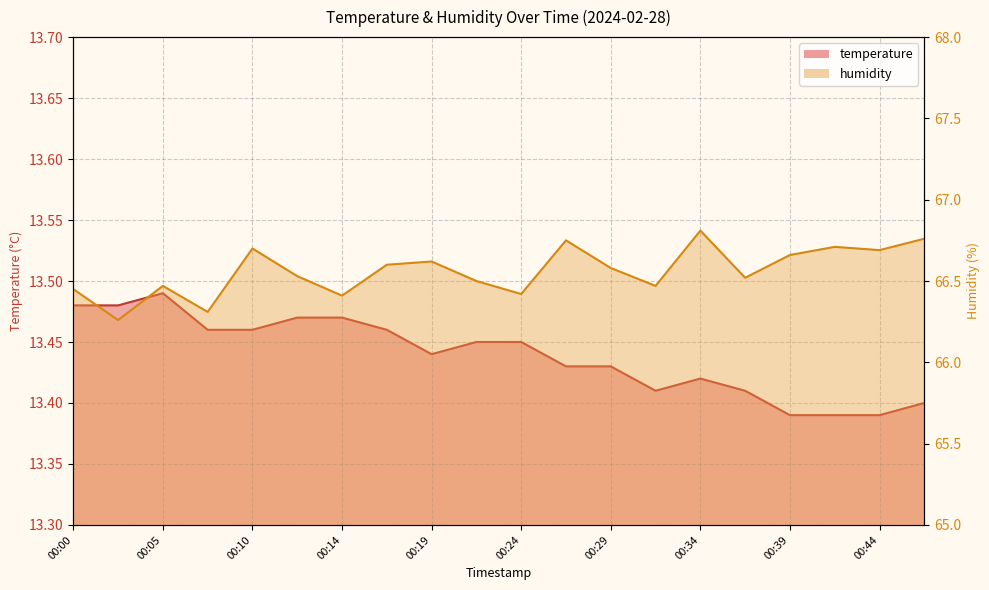

How many data points does each series have?

20